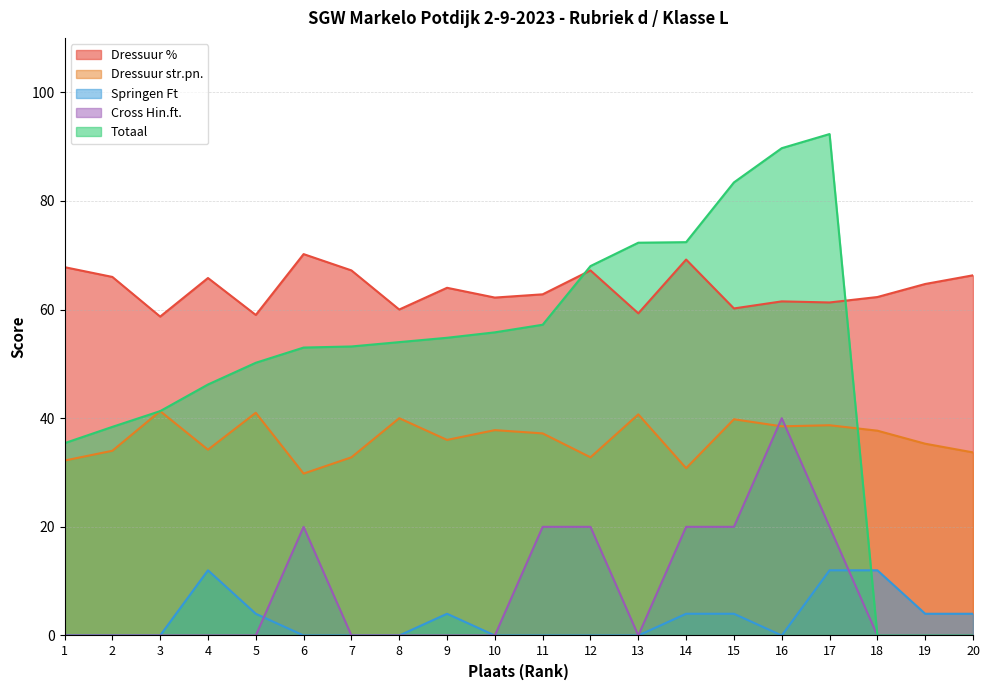

What is the value of the Dressuur % point at the 9th from the left?

64.0